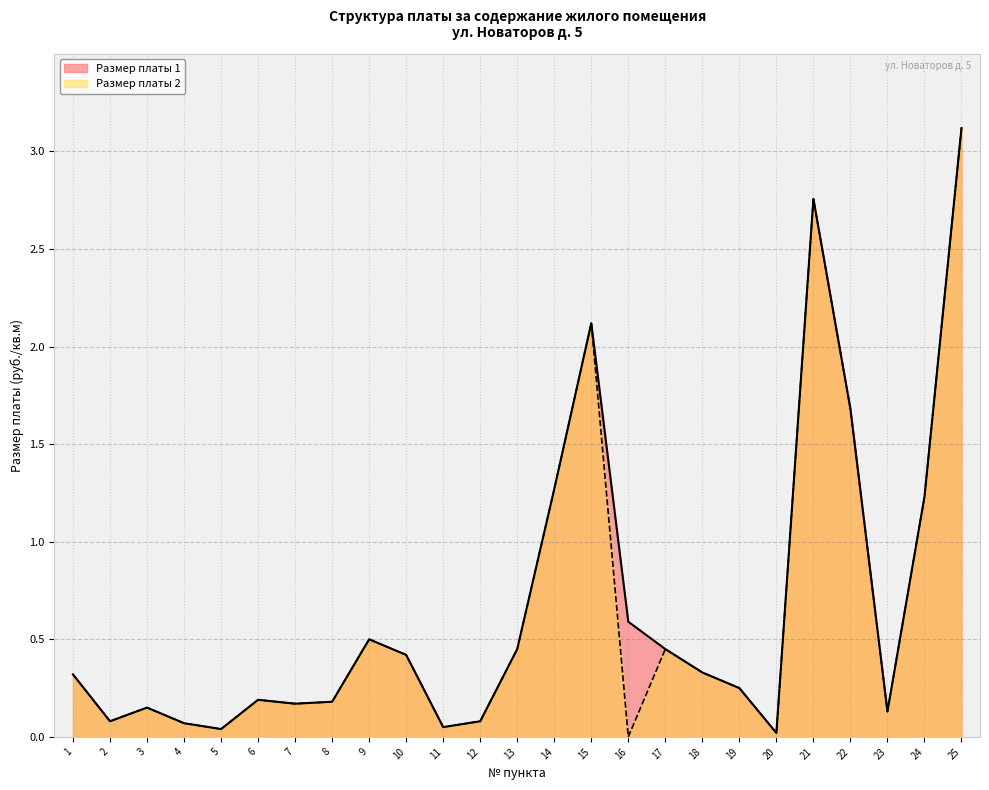

True or false: Размер платы 1 and Размер платы 2 intersect in this chart.

False